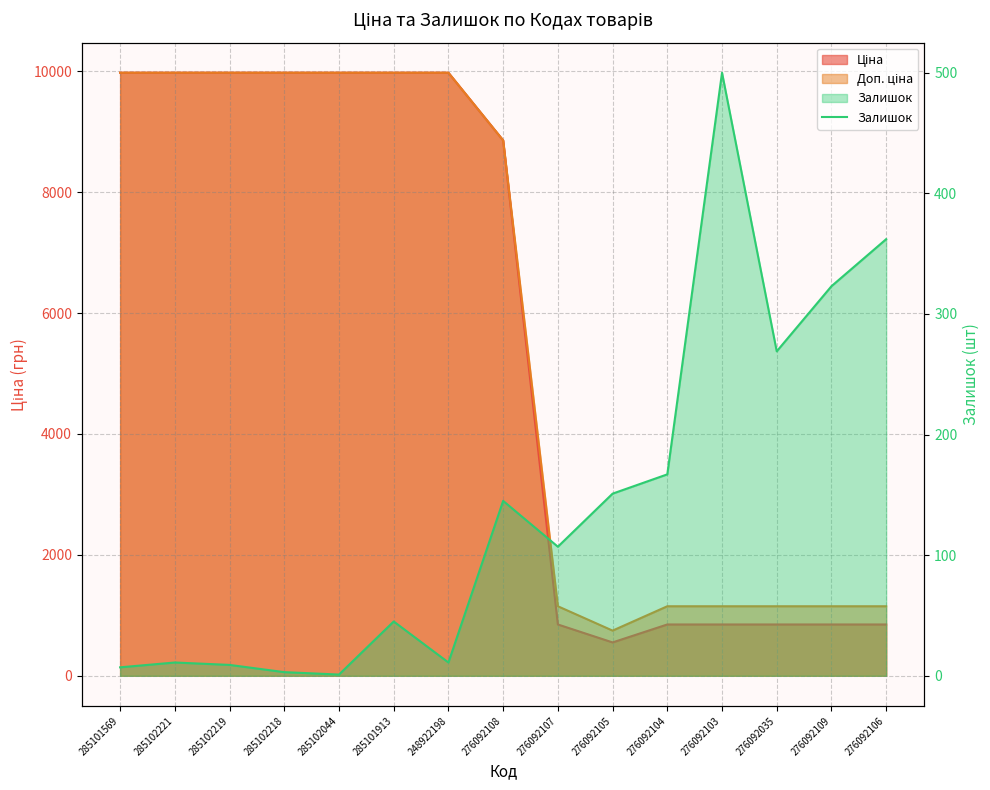

What is the label of the 9th point from the right?

248922198